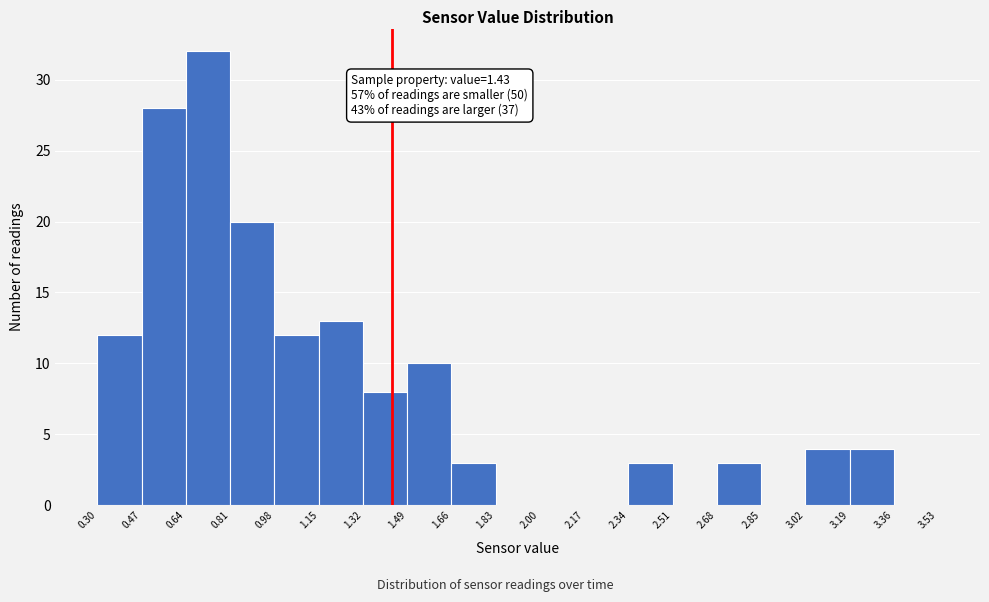

Which range on the x-axis has the tallest bar?

0.64 to 0.81